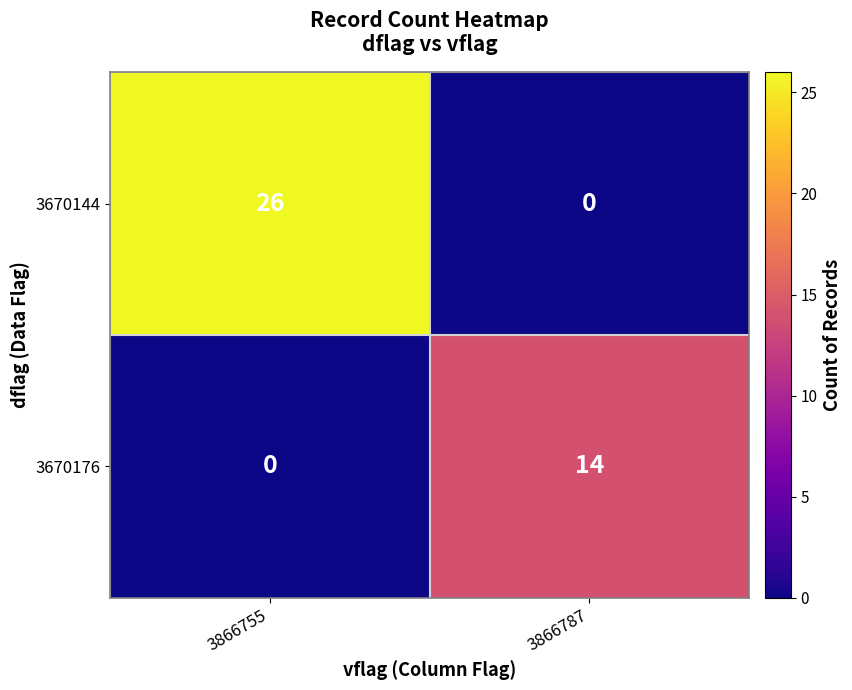

Is it true that 3670176 equals 8 at 3866787?

False